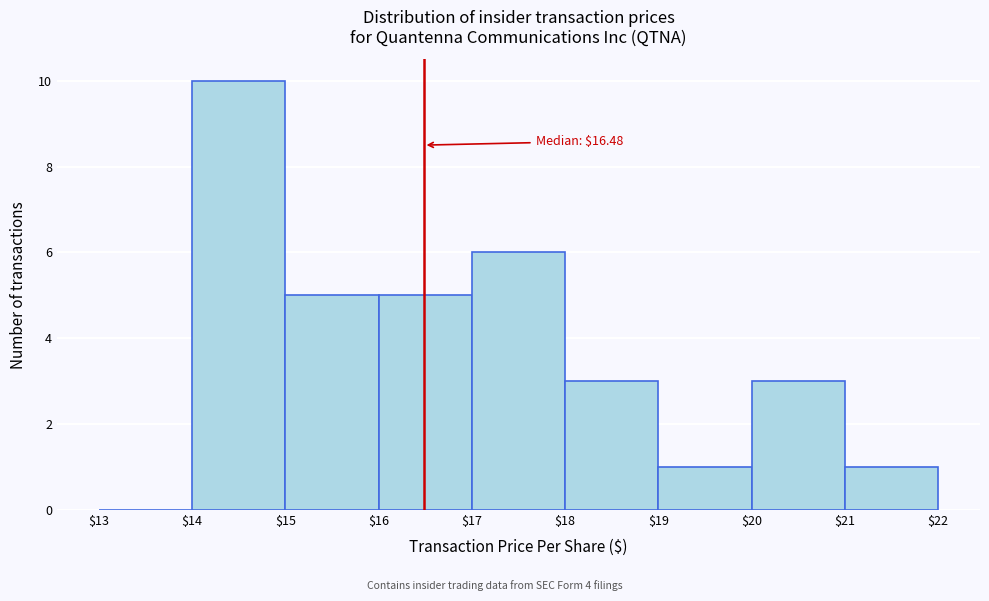

Which range on the x-axis has the tallest bar?

$14 to $15